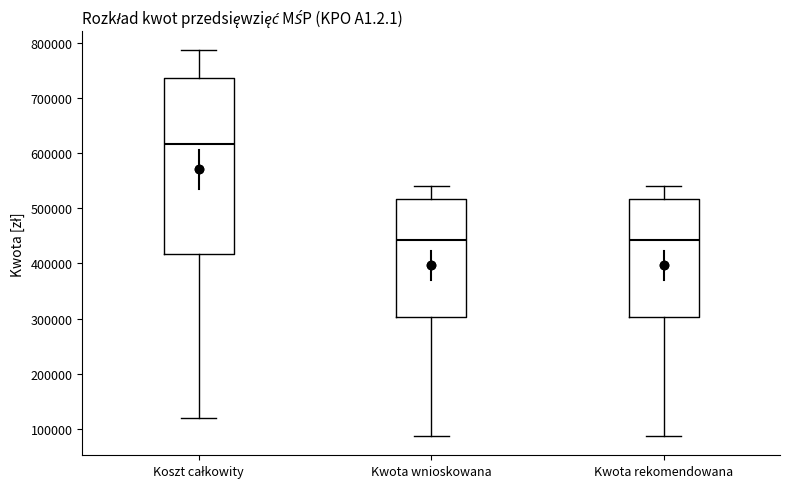

Reading left to right, transcribe this box plot: for each box, give where its median line is, the range the box spans, and where its two whiskers end, as read against the y-axis. The values are not printed on the chart, so give them approximately, as read against the axis.

Koszt całkowity: median 620000, box 420000 to 740000, whiskers 120000 to 790000
Kwota wnioskowana: median 440000, box 300000 to 520000, whiskers 90000 to 540000
Kwota rekomendowana: median 440000, box 300000 to 520000, whiskers 90000 to 540000